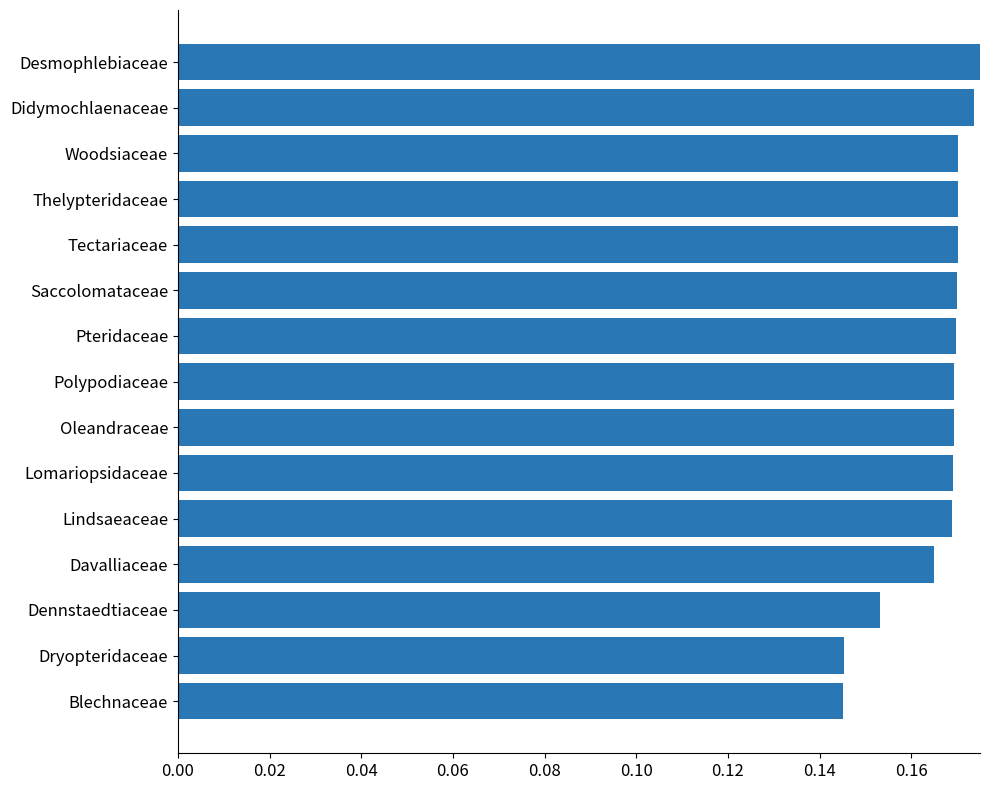

Is it true that the value at Blechnaceae is 0.2?

False